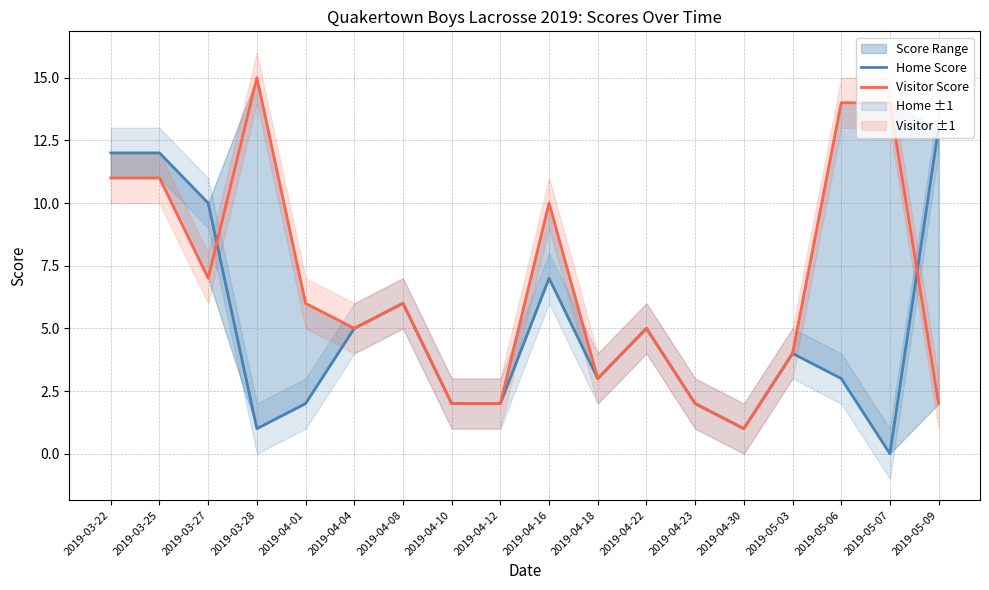

Rank the categories by Visitor Score value from lowest to highest.

2019-04-30, 2019-04-10, 2019-04-12, 2019-04-23, 2019-05-09, 2019-04-18, 2019-05-03, 2019-04-04, 2019-04-22, 2019-04-01, 2019-04-08, 2019-03-27, 2019-04-16, 2019-03-22, 2019-03-25, 2019-05-06, 2019-05-07, 2019-03-28